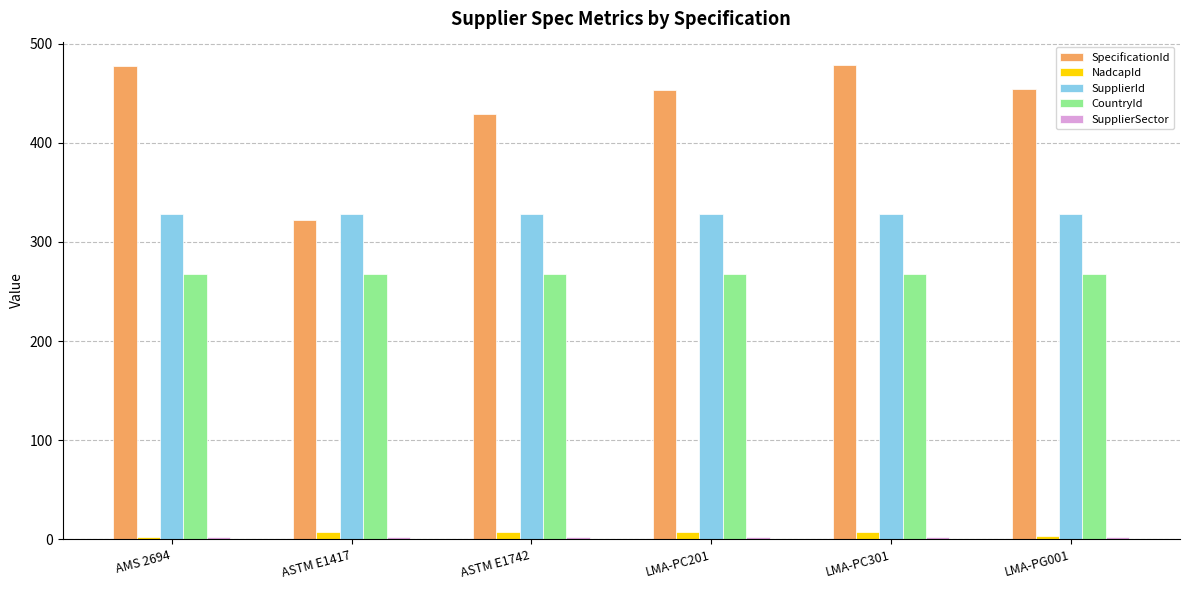

Is the value of NadcapId at ASTM E1742 greater than the value of CountryId at ASTM E1417?

No